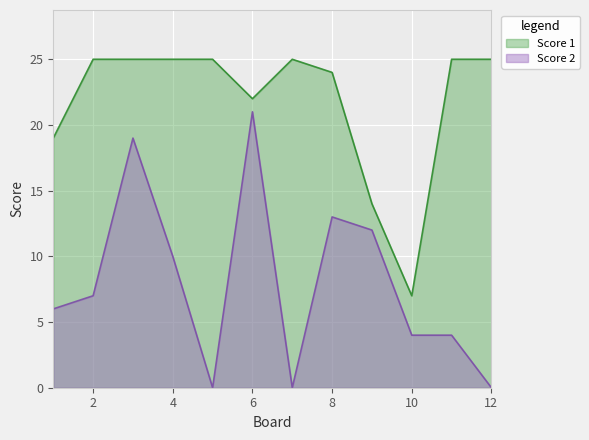

Which has a higher value, 5 or 9?

5